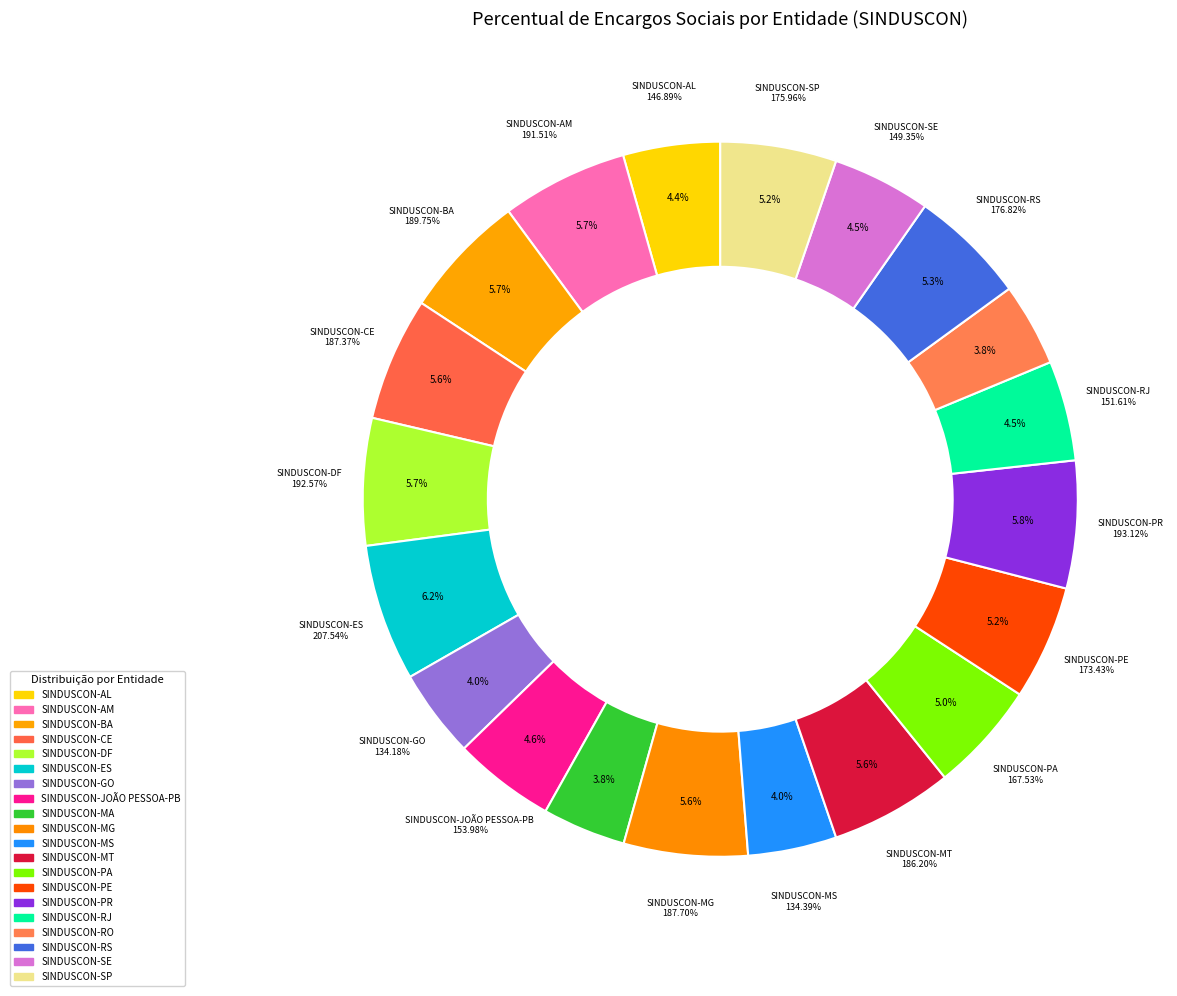

To the nearest percent, what percentage of the pie is SINDUSCON-SE?

4%